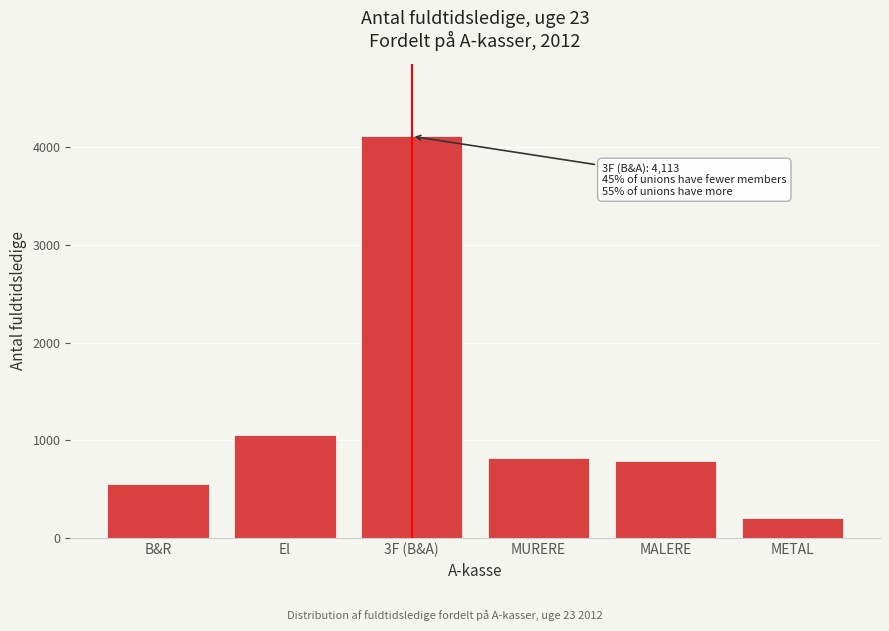

Reading right to left, extract all data points from this chart.

209	790	814	4113	1054	551